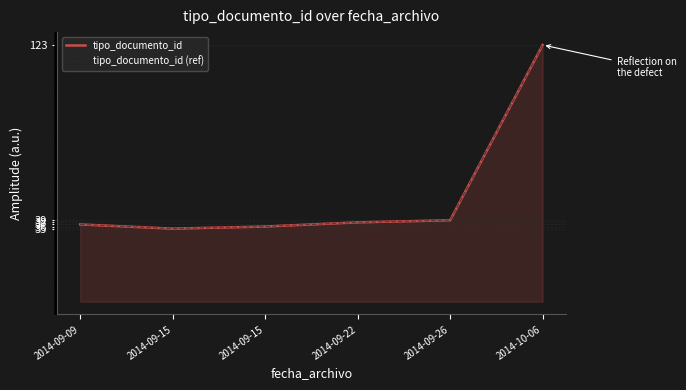

What is the difference between the second highest and second lowest values in the tipo_documento_id series?

3